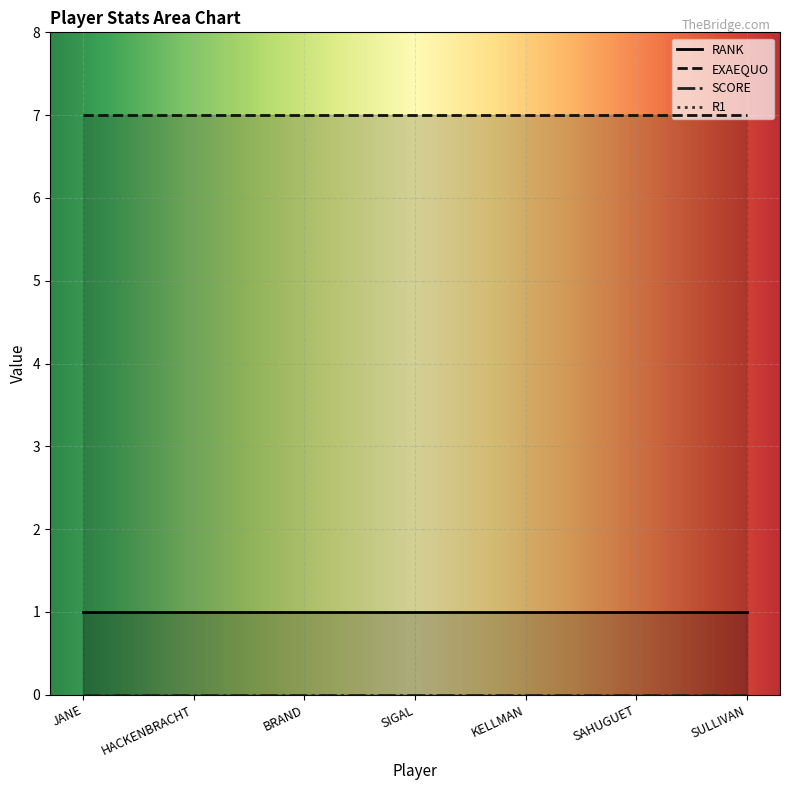

Reading left to right, extract all data points from this chart.

RANK: 1	1	1	1	1	1	1
EXAEQUO: 7	7	7	7	7	7	7
SCORE: 0	0	0	0	0	0	0
R1: 0	0	0	0	0	0	0